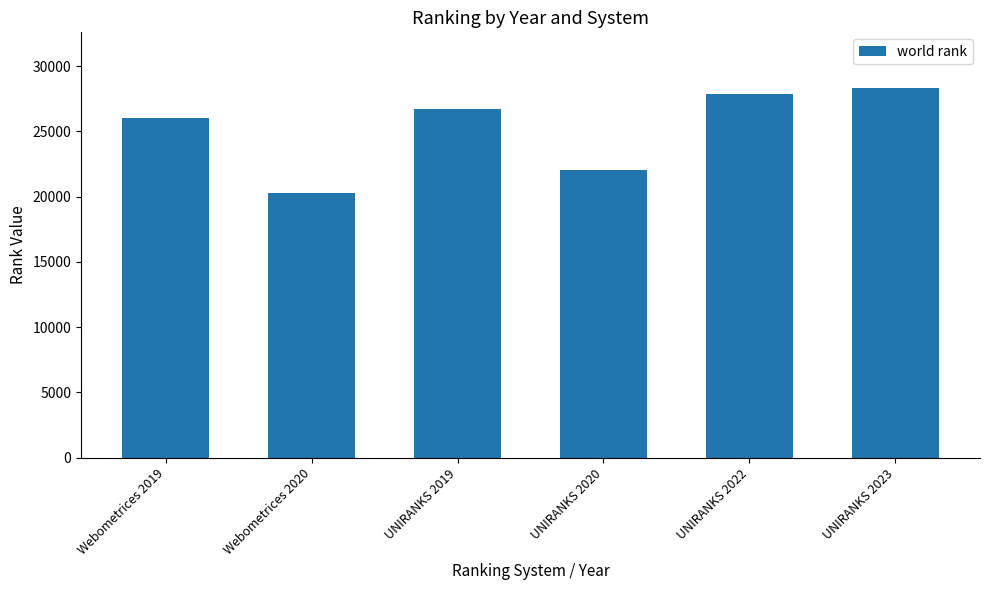

List the labels in order of value, largest first.

UNIRANKS 2023, UNIRANKS 2022, UNIRANKS 2019, Webometrices 2019, UNIRANKS 2020, Webometrices 2020